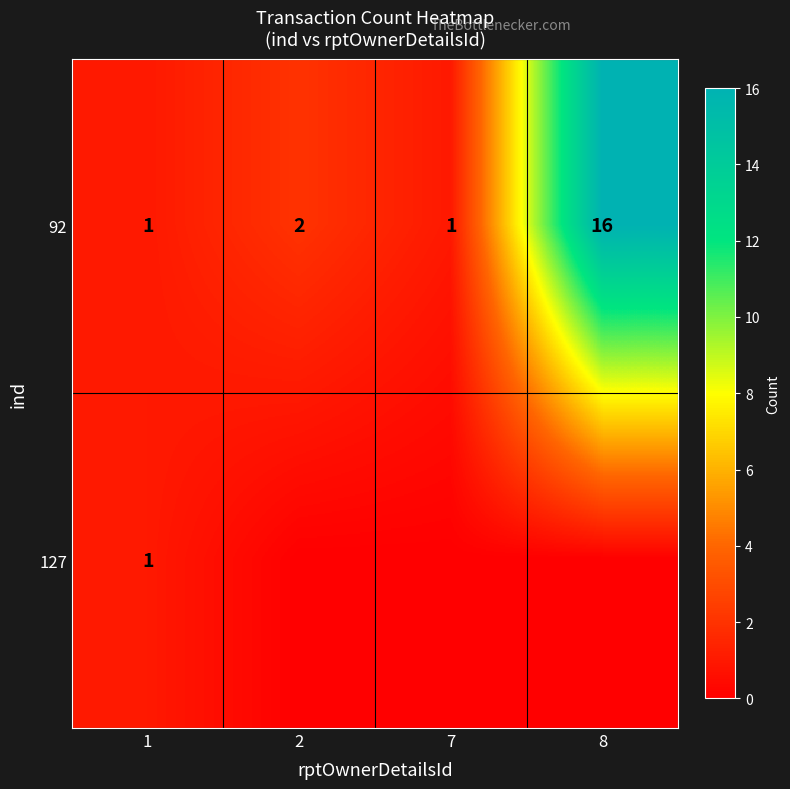

What is the difference between the maximum and minimum values in the 92 series?

15